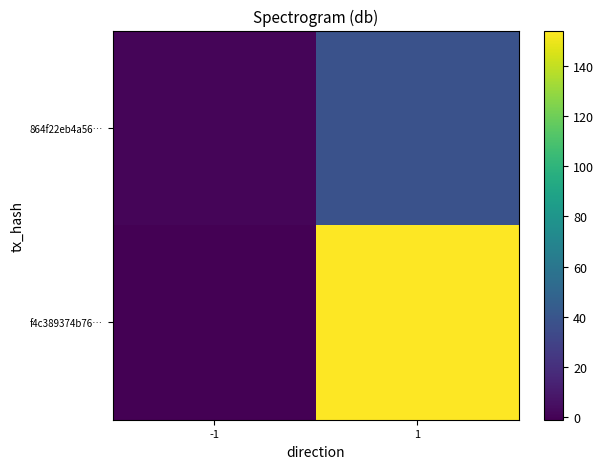

How many values in the 864f22eb4a56… series are below 38?

1